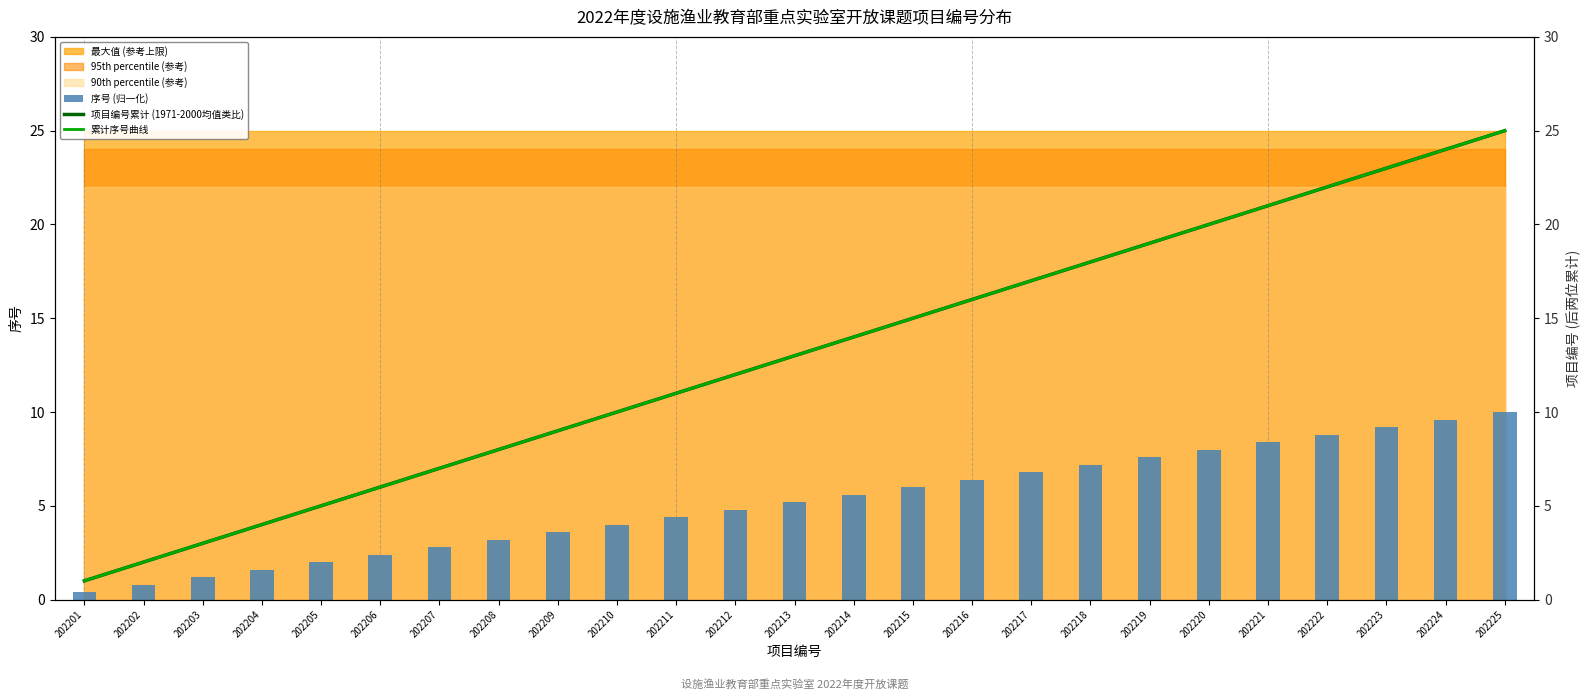

What is the difference between the 序号 (归一化) values at 202218 and 202201?

6.8